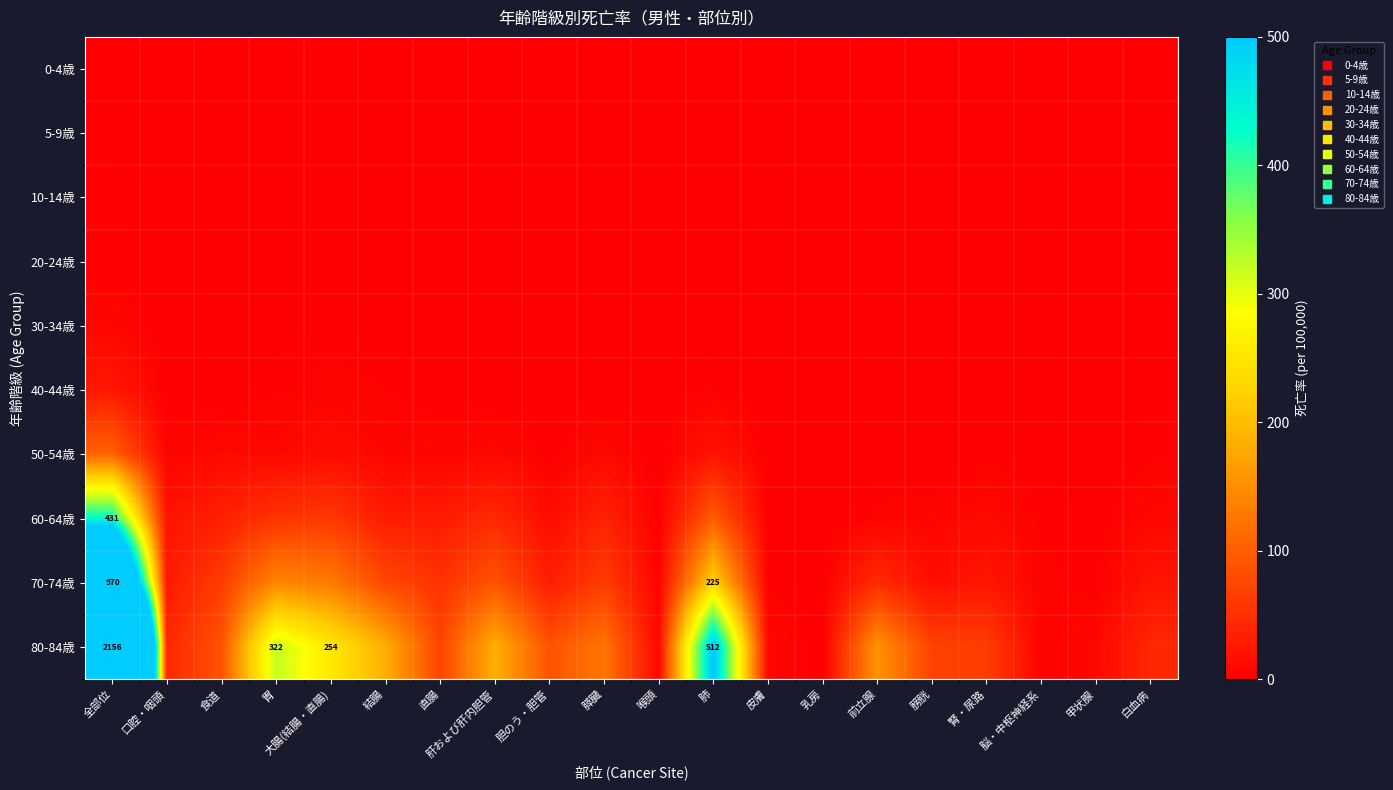

At 結腸, list the series in order from largest to smallest.

80-84歳, 70-74歳, 60-64歳, 50-54歳, 40-44歳, 30-34歳, 5-9歳, 0-4歳, 10-14歳, 20-24歳